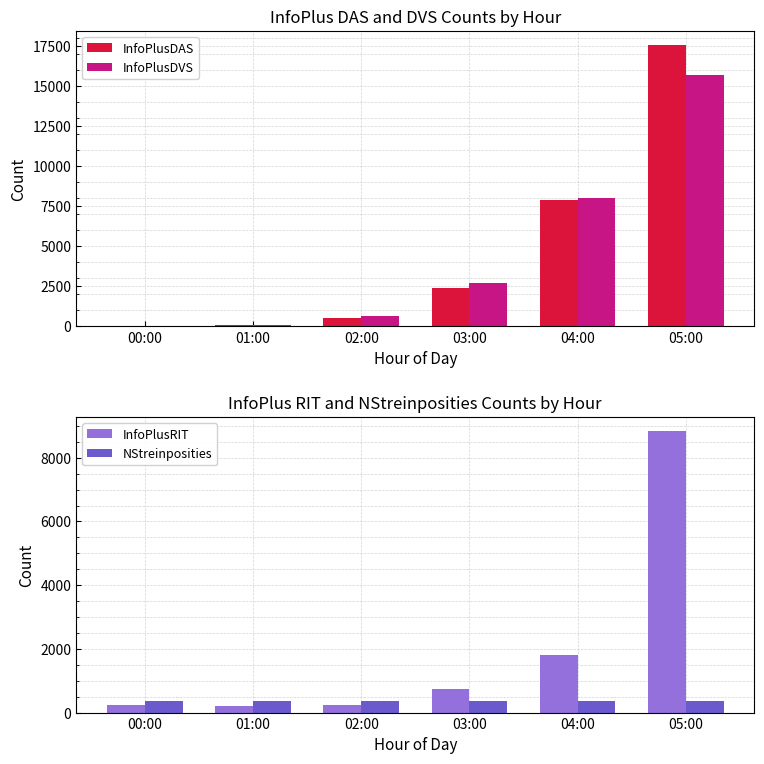

The NStreinposities series shows 360 at 05:00. True or false?

True